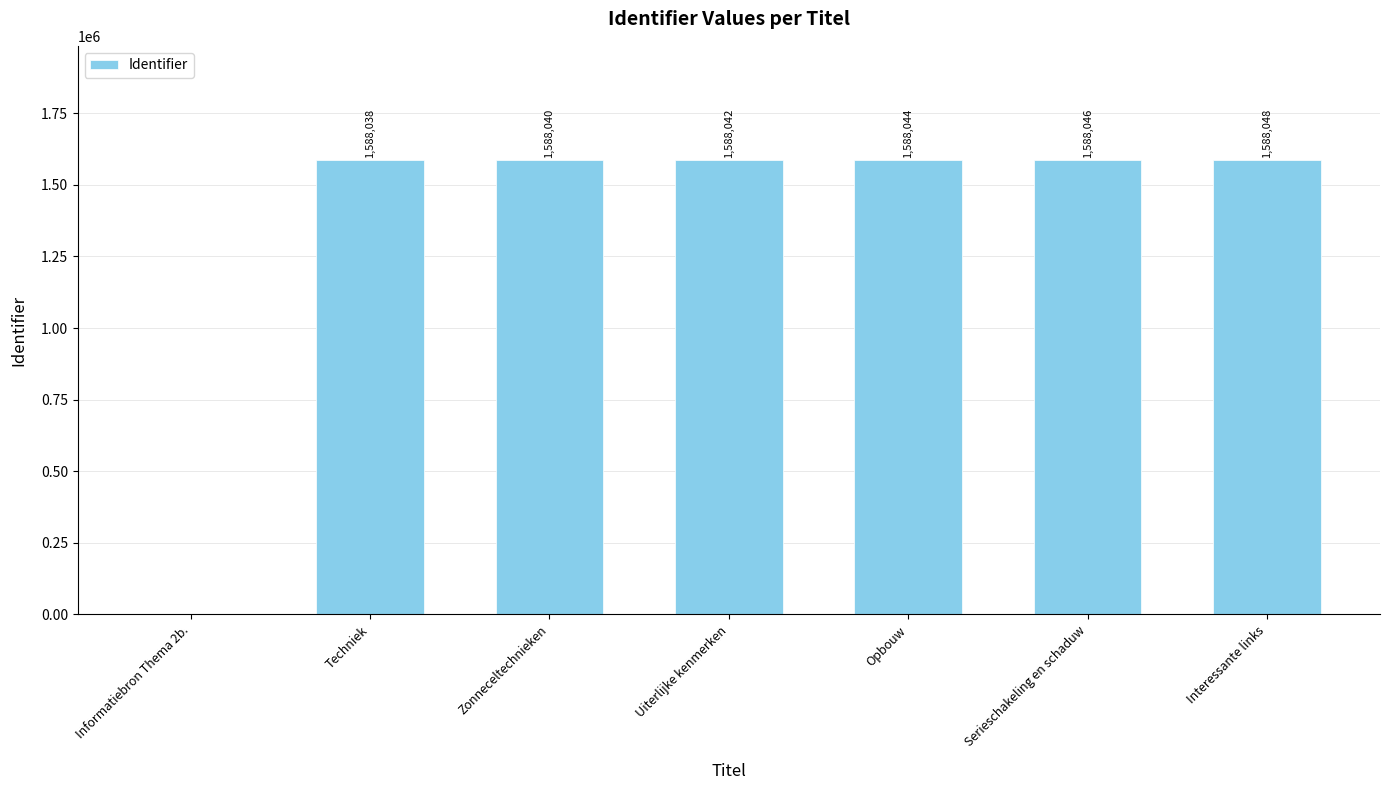

What is the difference between the values at Informatiebron Thema 2b. and Techniek?

1588038